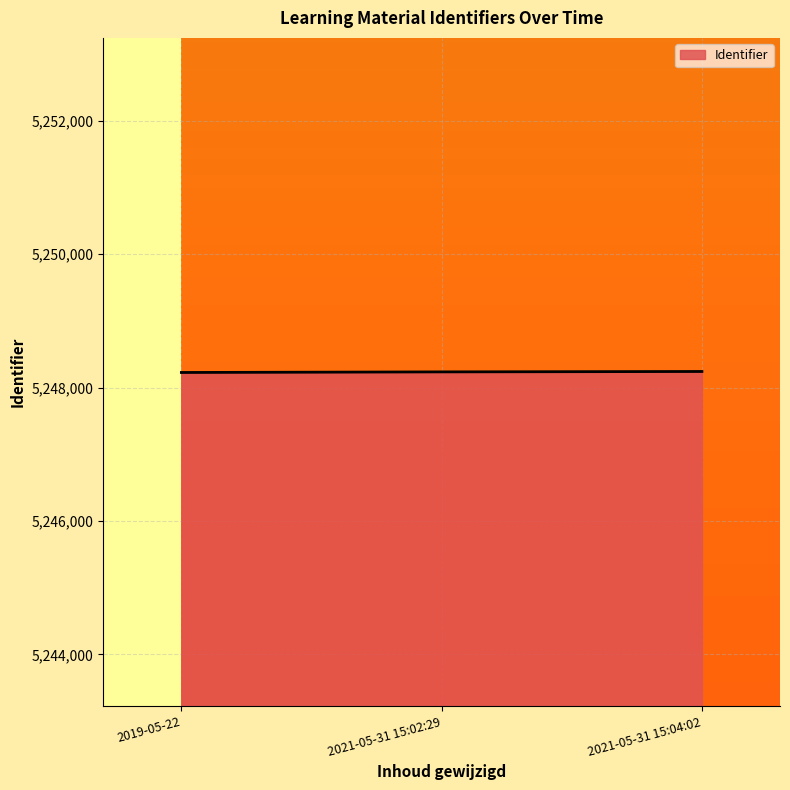

What is the greatest value displayed?

5248241